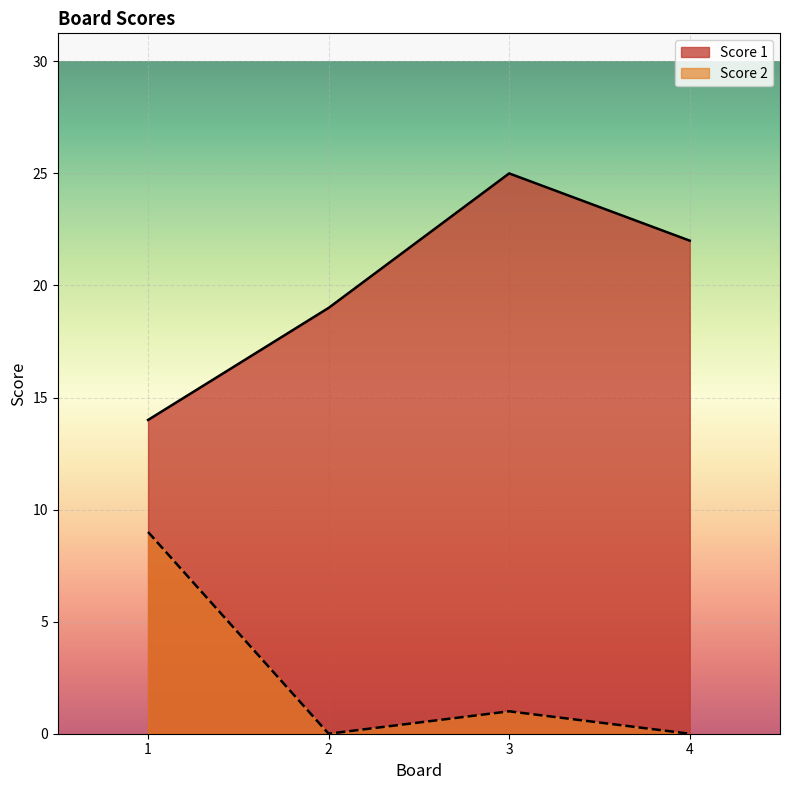

Which category has the highest value across all series?

3